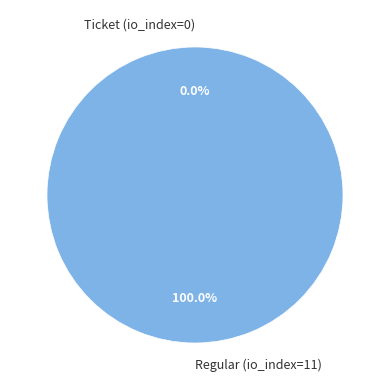

Which slice is the smallest?

Ticket (io_index=0)